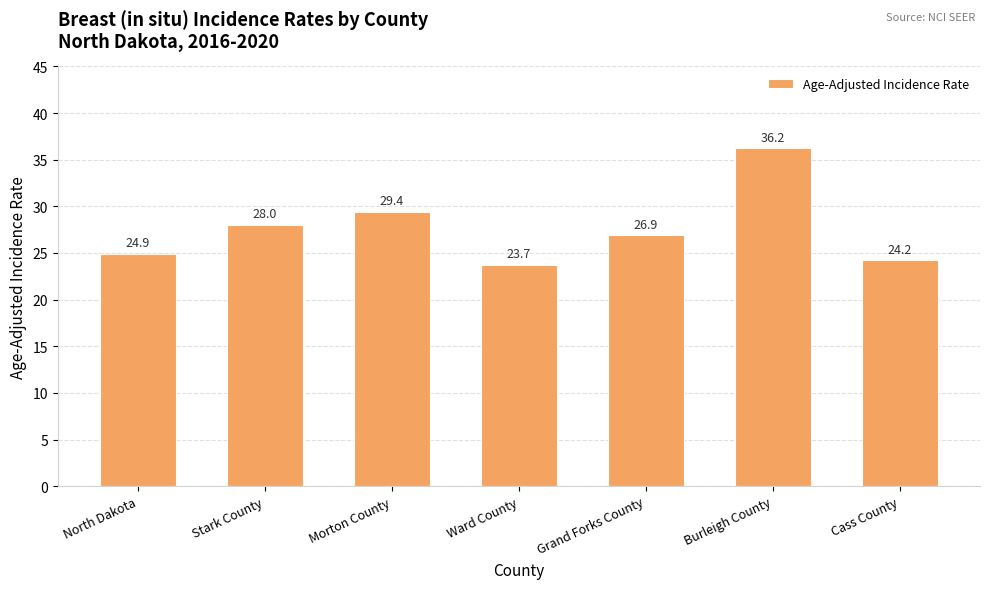

How many values are below 26?

3